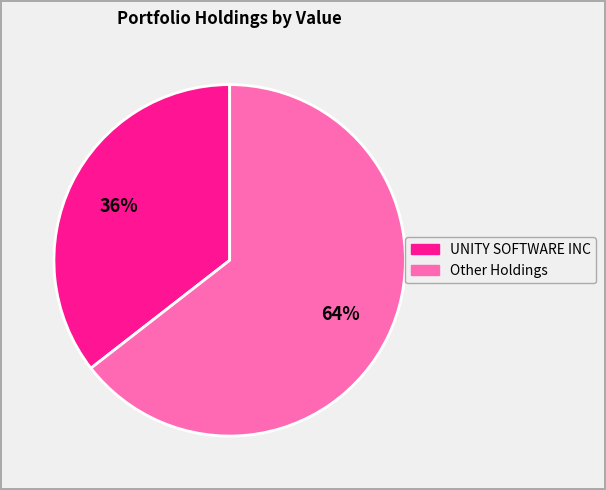

To the nearest percent, what is the average slice percentage?

50%